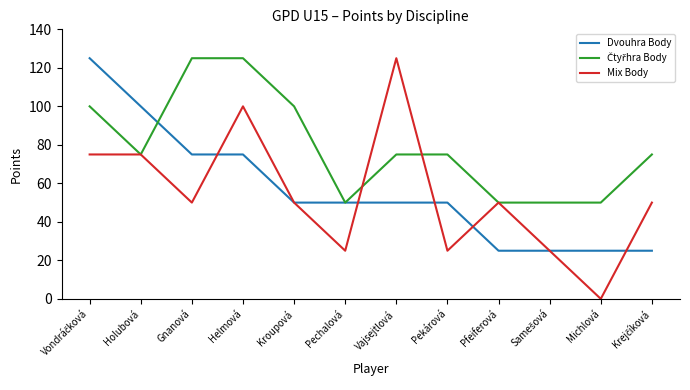

Which label corresponds to the smallest value in the chart?

Michlová